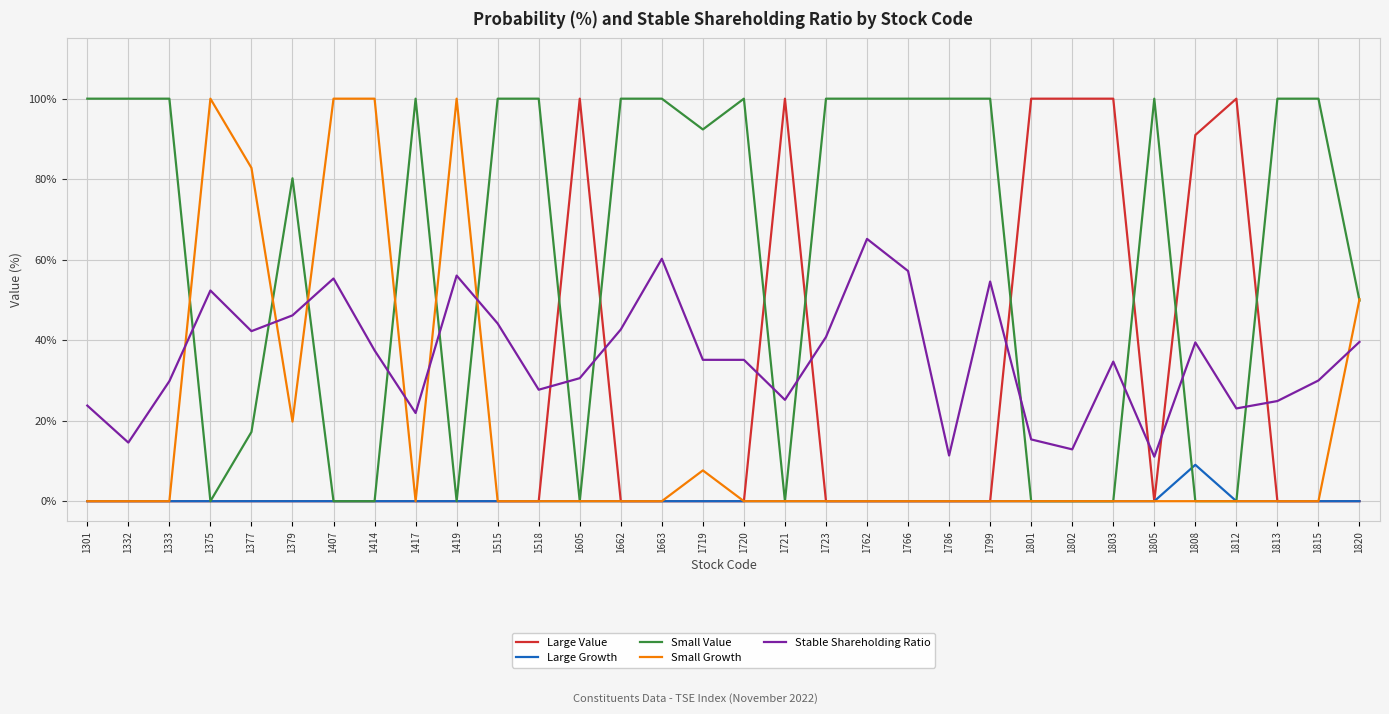

What is the greatest value displayed?

100.0